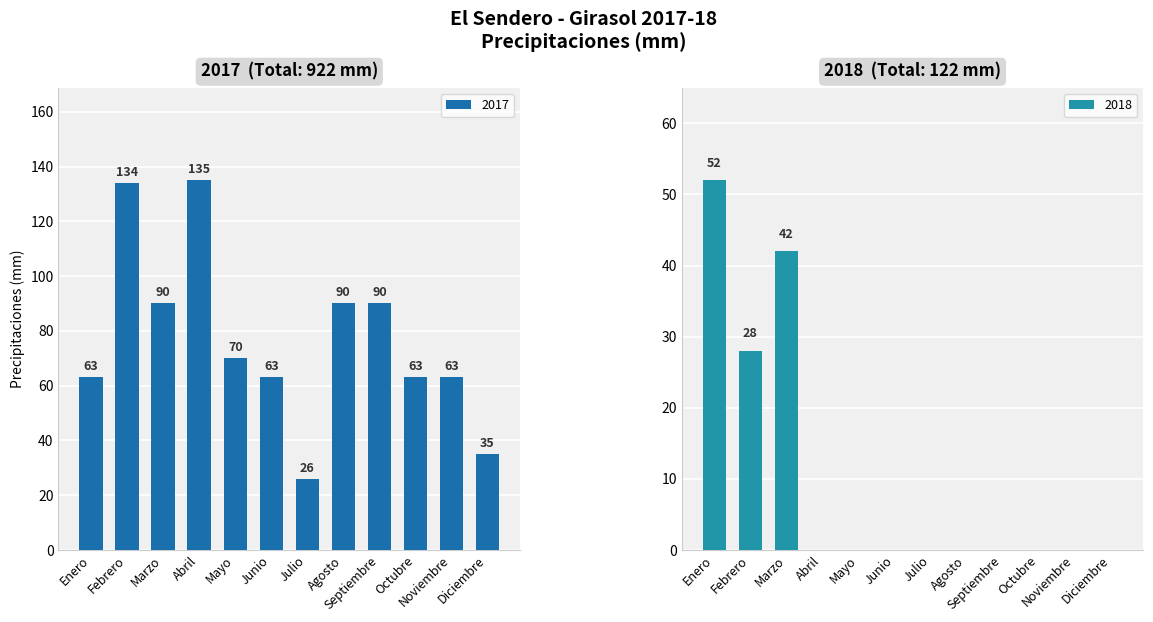

Which has a higher value, Julio or Mayo?

Mayo